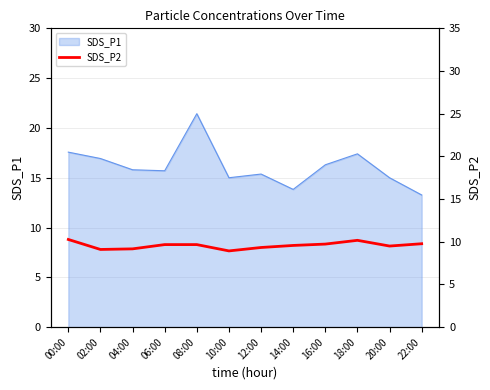

How many values exceed 9?

11